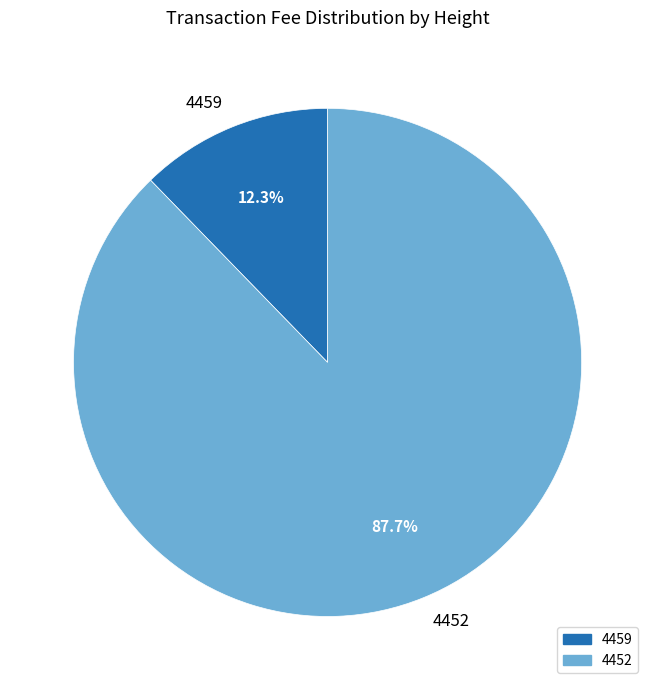

Which slice is the smallest?

4459